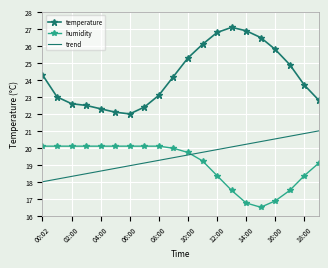

True or false: humidity and temperature cross at least once.

False